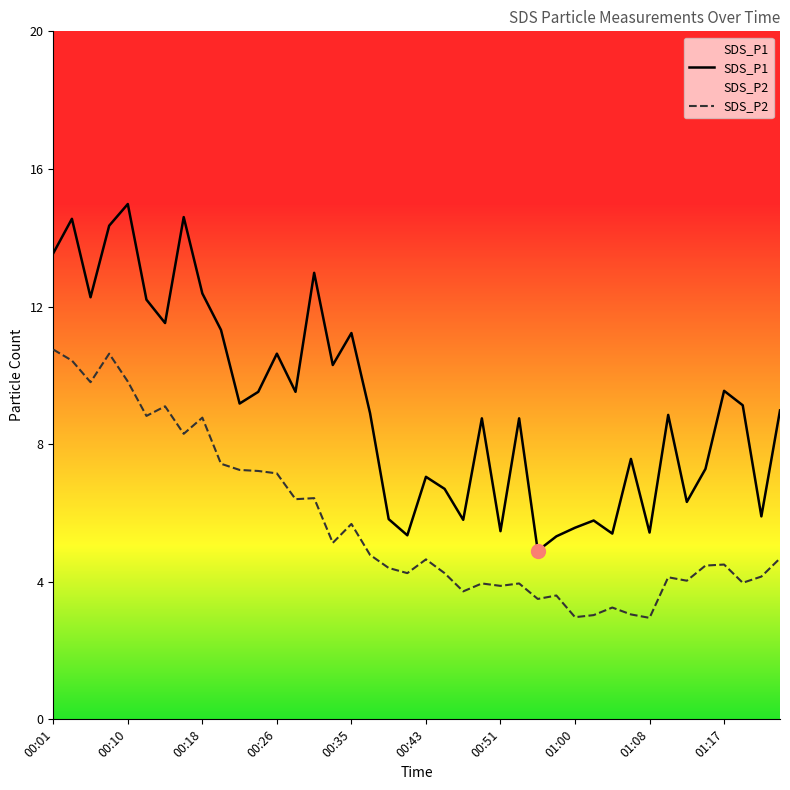

What is the difference between the second highest and minimum values in the SDS_P2 series?

7.7